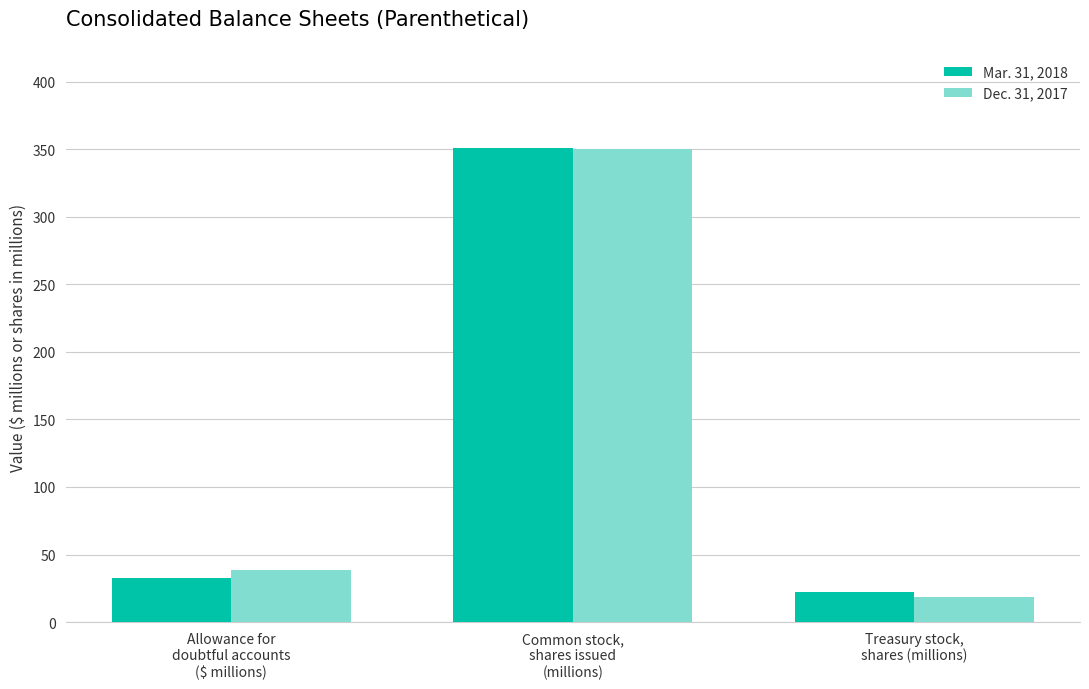

Is it true that Dec. 31, 2017 equals 350.1 at Common stock,
shares issued
(millions)?

True